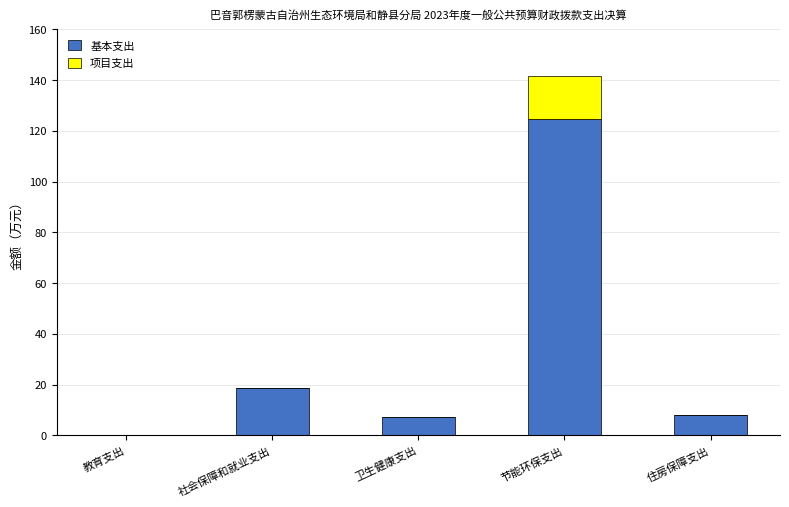

At which category is the sum across all series the highest?

节能环保支出